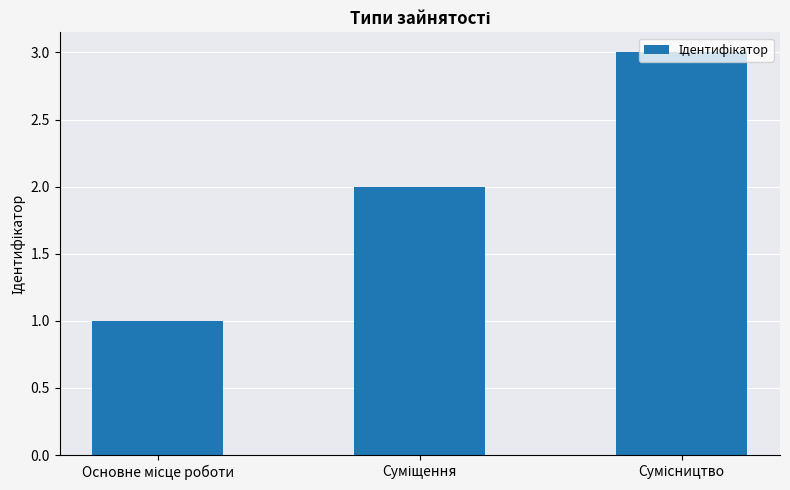

What is the sum of all values?

6